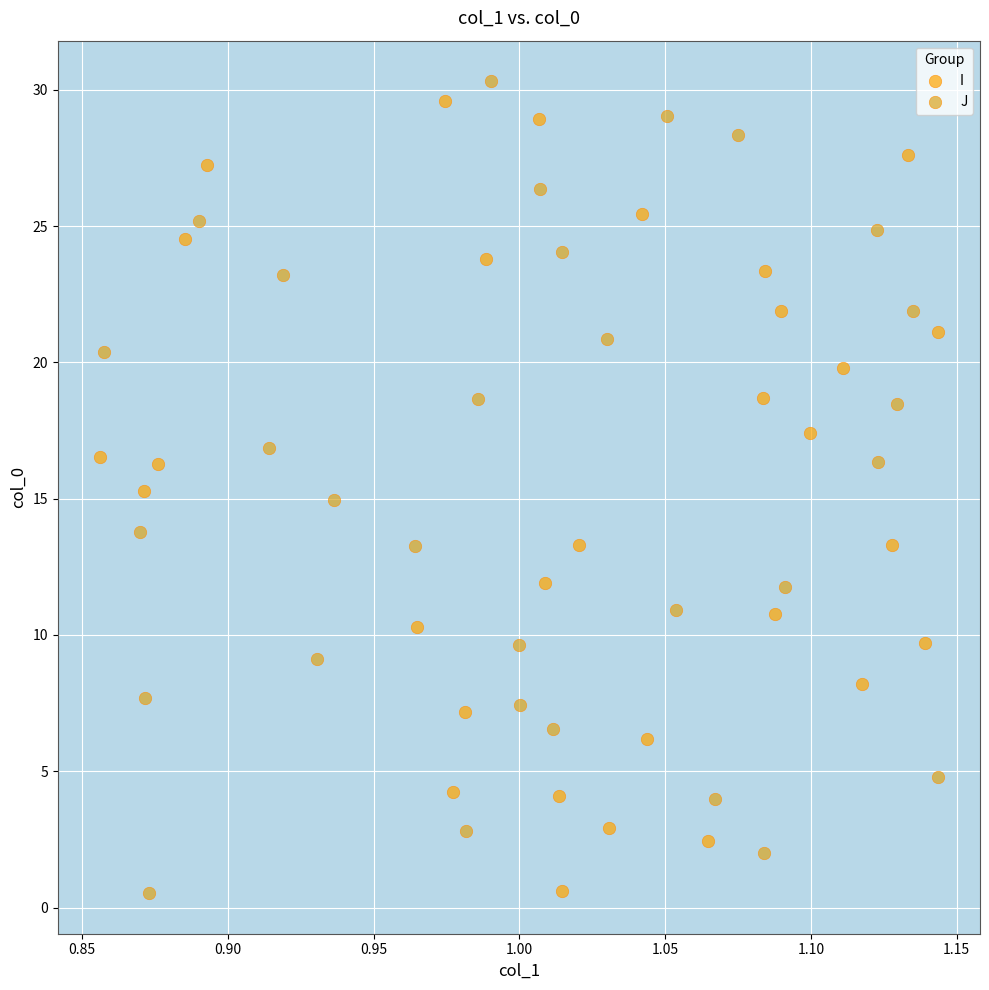

What are all the series names shown in the legend?

I, J